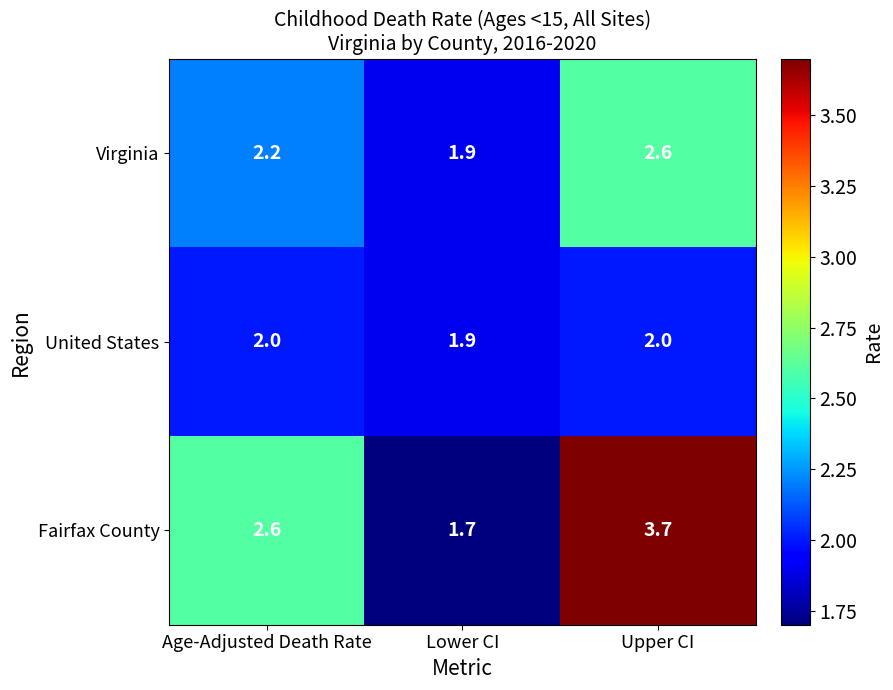

The value of Fairfax County at Lower CI is 2.6. True or false?

False